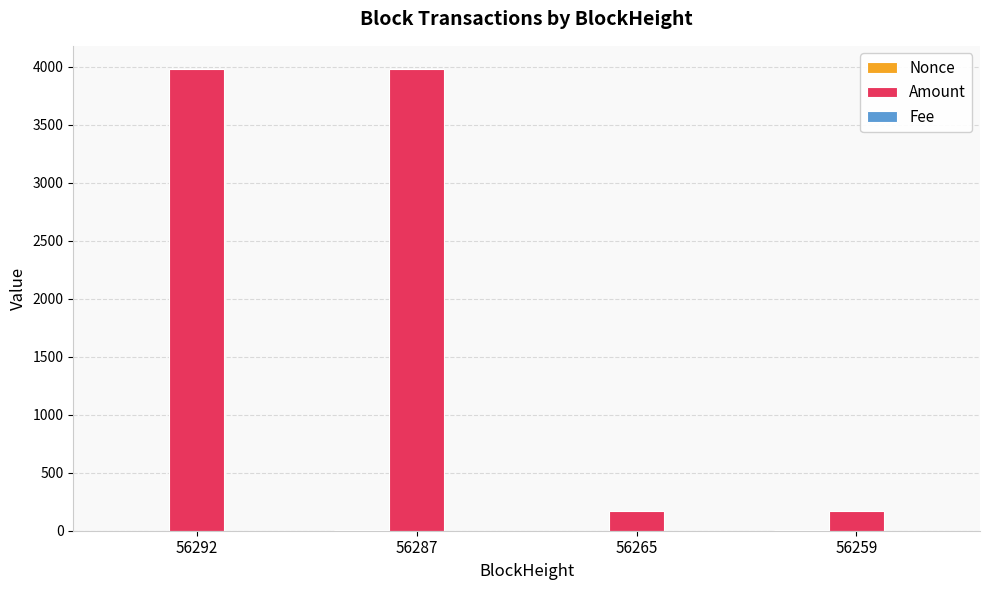

At which label is Amount closest to 2074?

56259